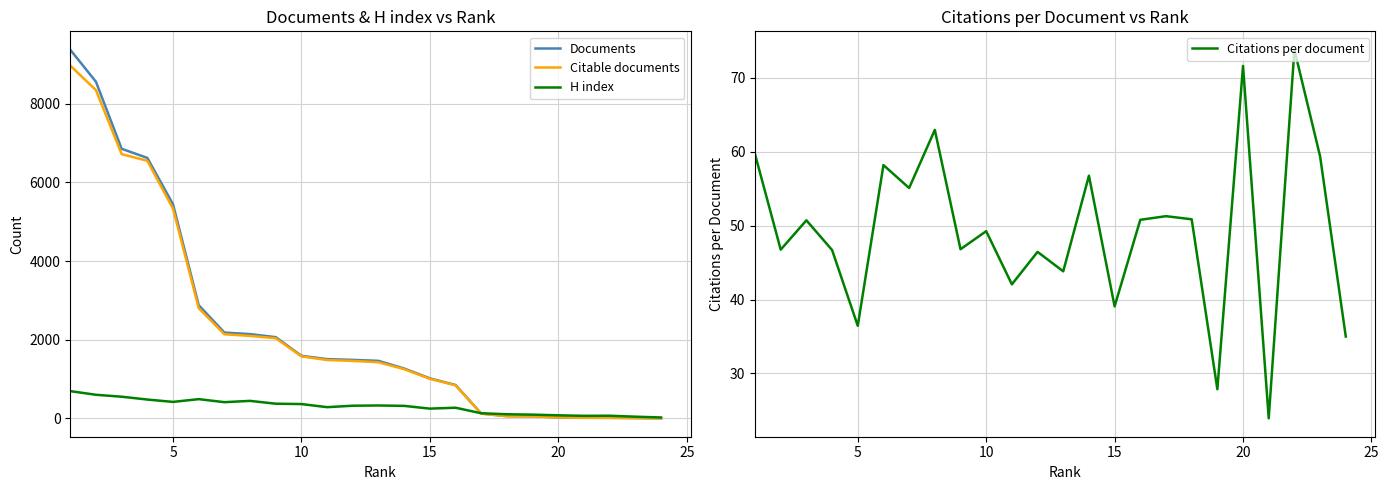

How many intersections are there between Citations per document and Citable documents?

1